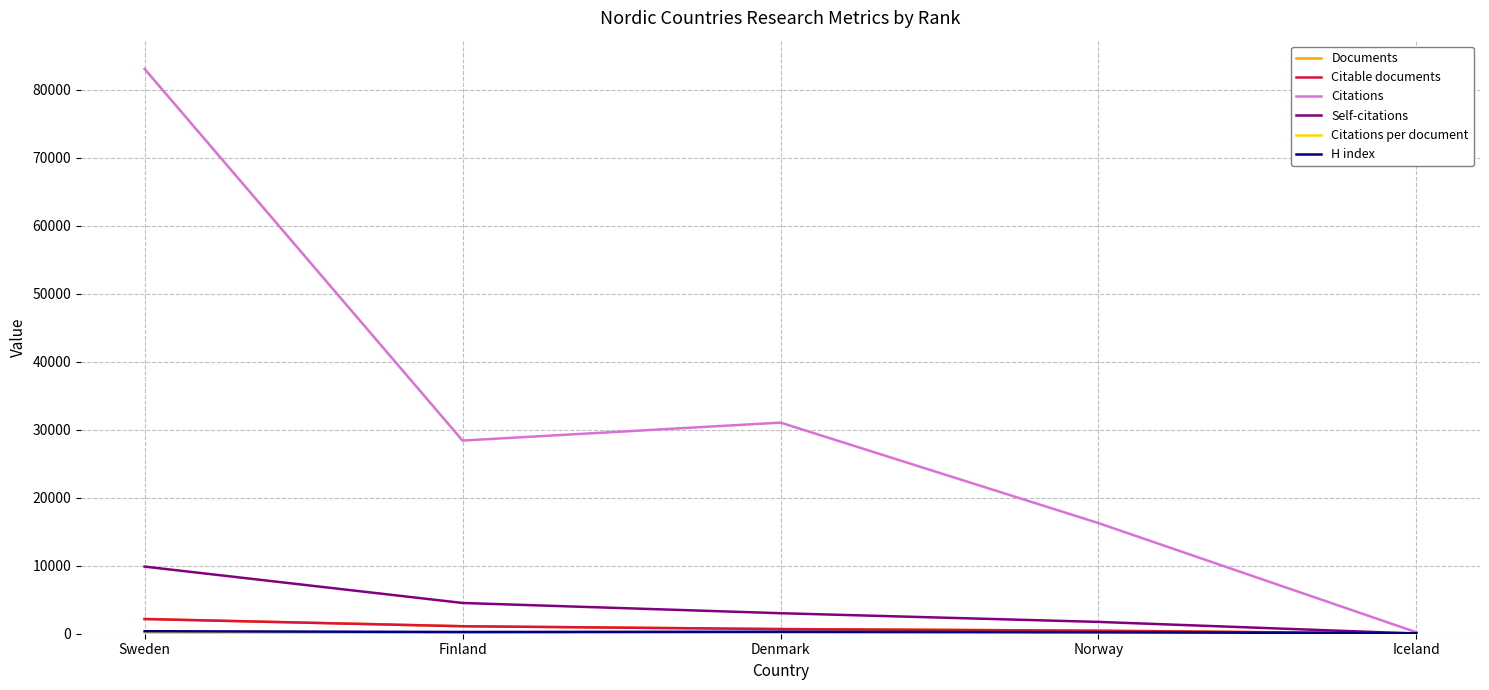

Which category has the lowest value in the Self-citations series?

Iceland